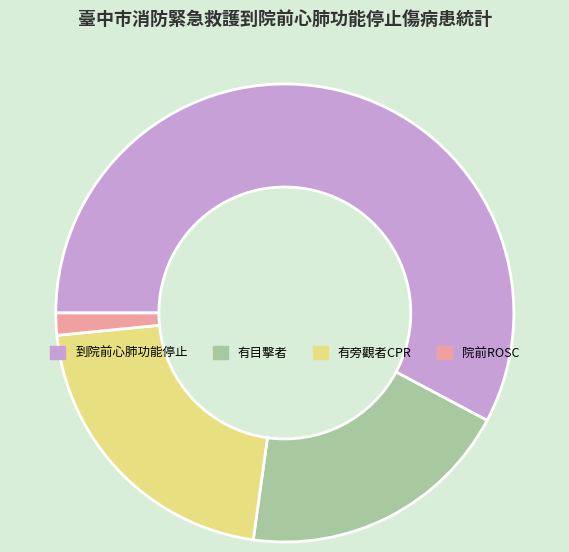

Rank the categories by value from lowest to highest.

院前ROSC, 有目擊者, 有旁觀者CPR, 到院前心肺功能停止